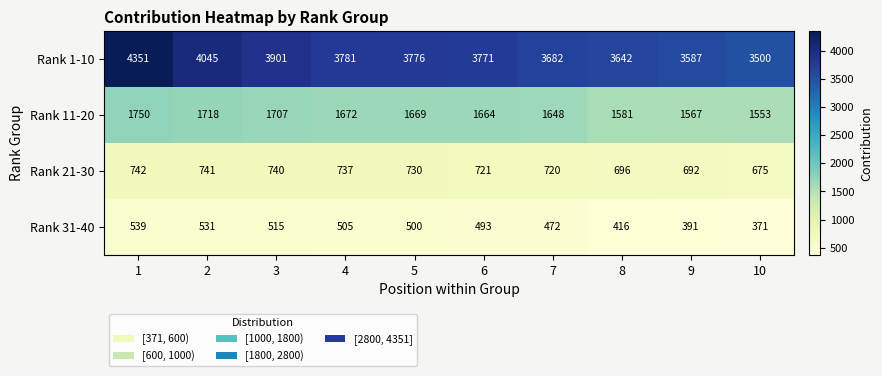

Which series has the widest spread of values?

Rank 1-10